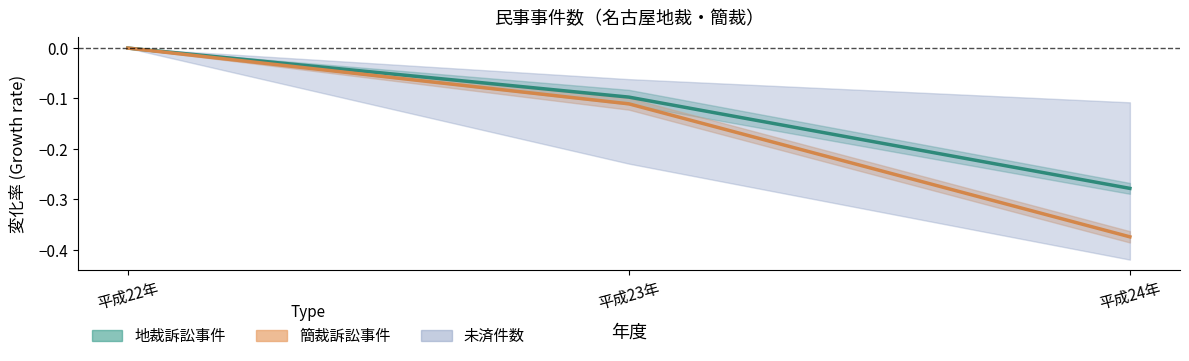

Reading left to right, transcribe all the data shown in this chart.

地裁 中央値: 平成22年=0.0	平成23年=-0.1	平成24年=-0.3
簡裁 中央値: 平成22年=0.0	平成23年=-0.1	平成24年=-0.4